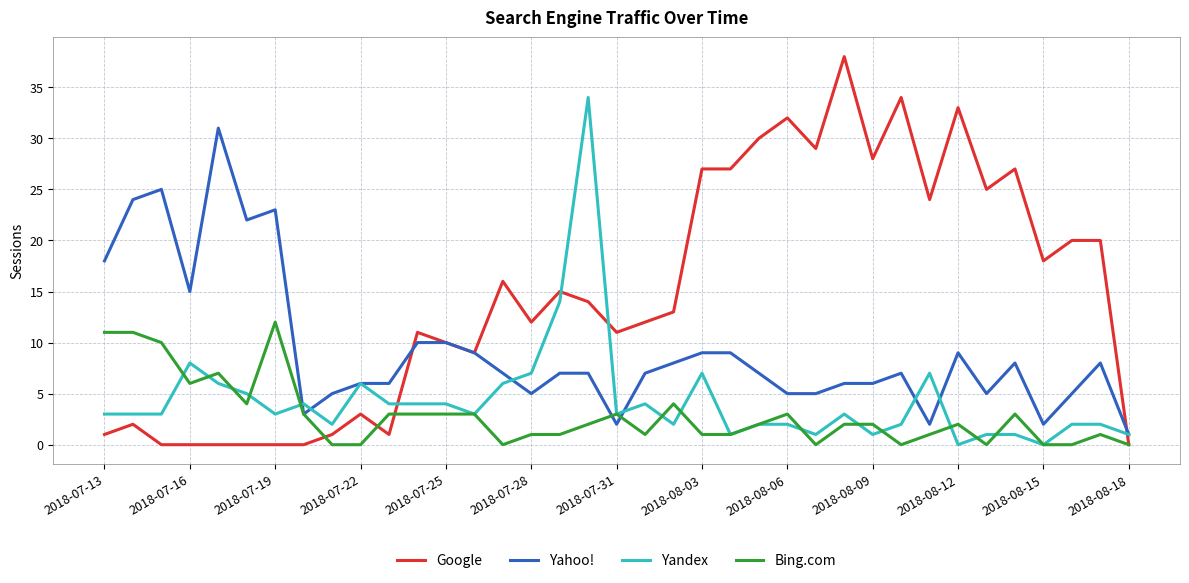

Count the number of categories in the chart.

37